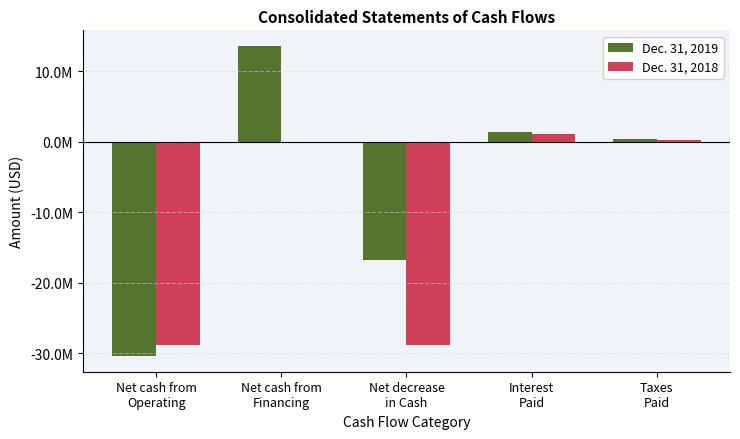

What are all the series names shown in the legend?

Dec. 31, 2019, Dec. 31, 2018